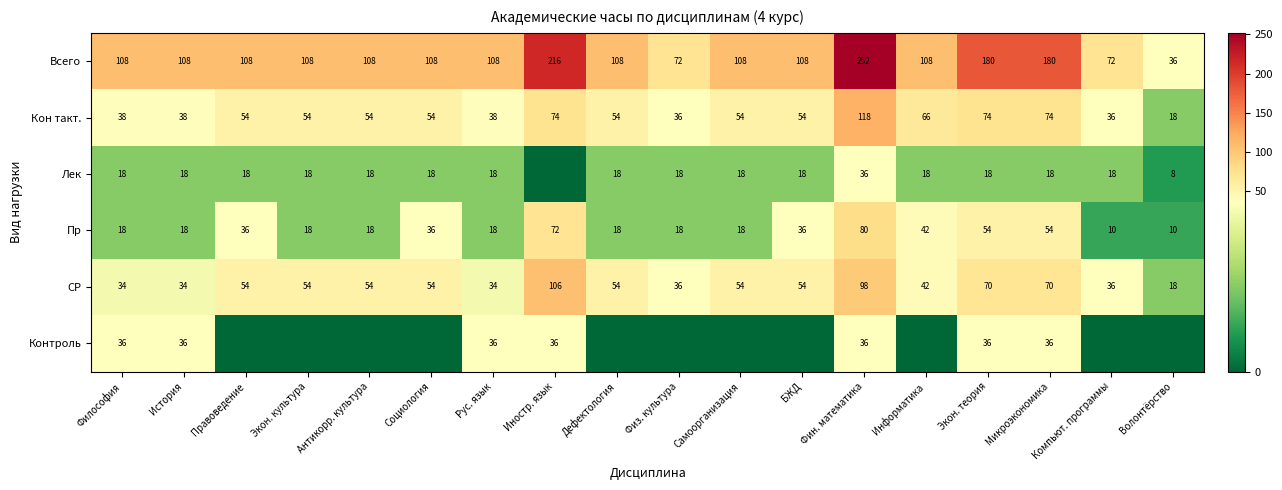

What is the spread (max minus min) of values at Философия?

90